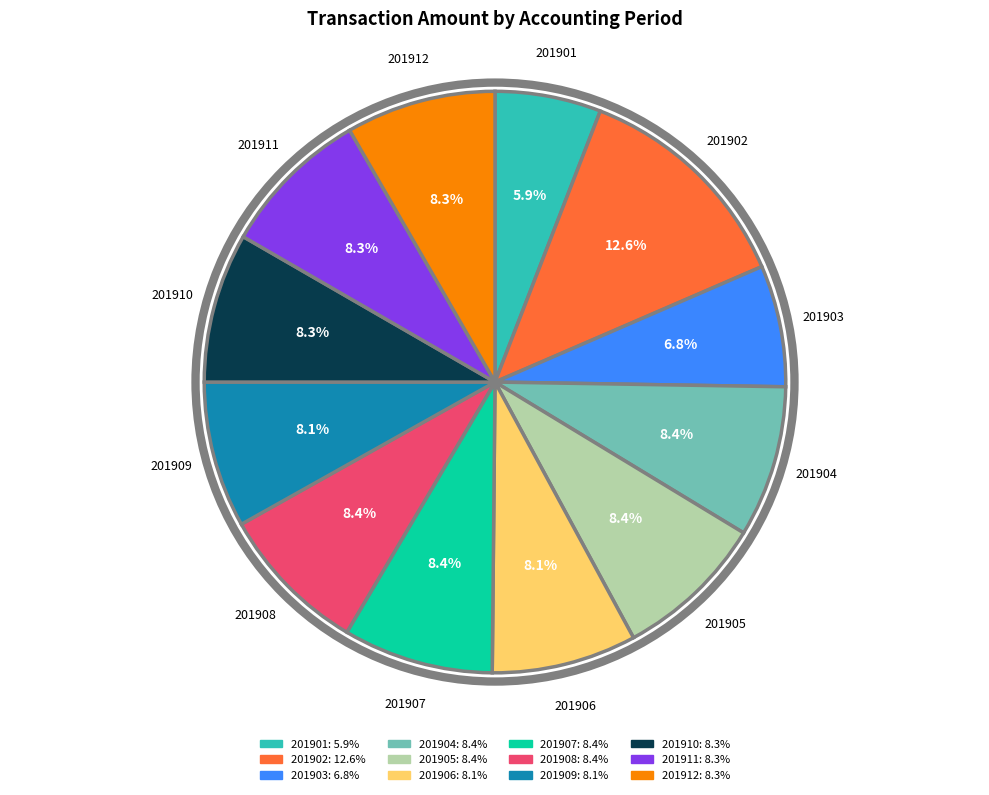

Combined, what portion of the pie is 201912 and 201902?

20.9%